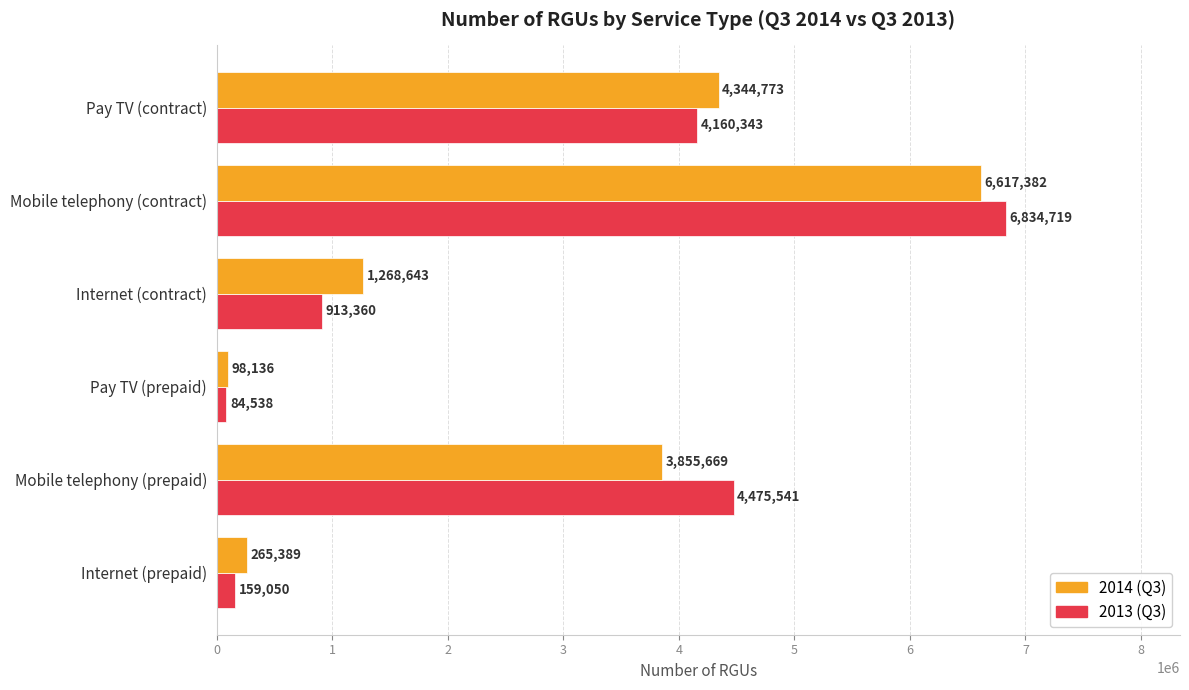

The value of 2014 (Q3) at Mobile telephony (prepaid) is 856306. True or false?

False